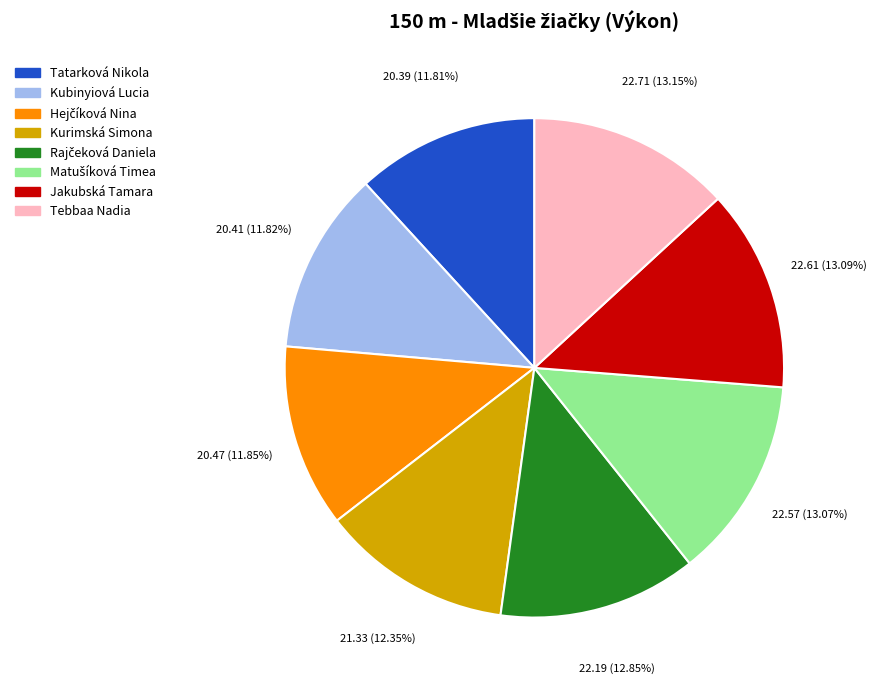

What percentage is the Tebbaa Nadia slice, to the nearest percent?

13%